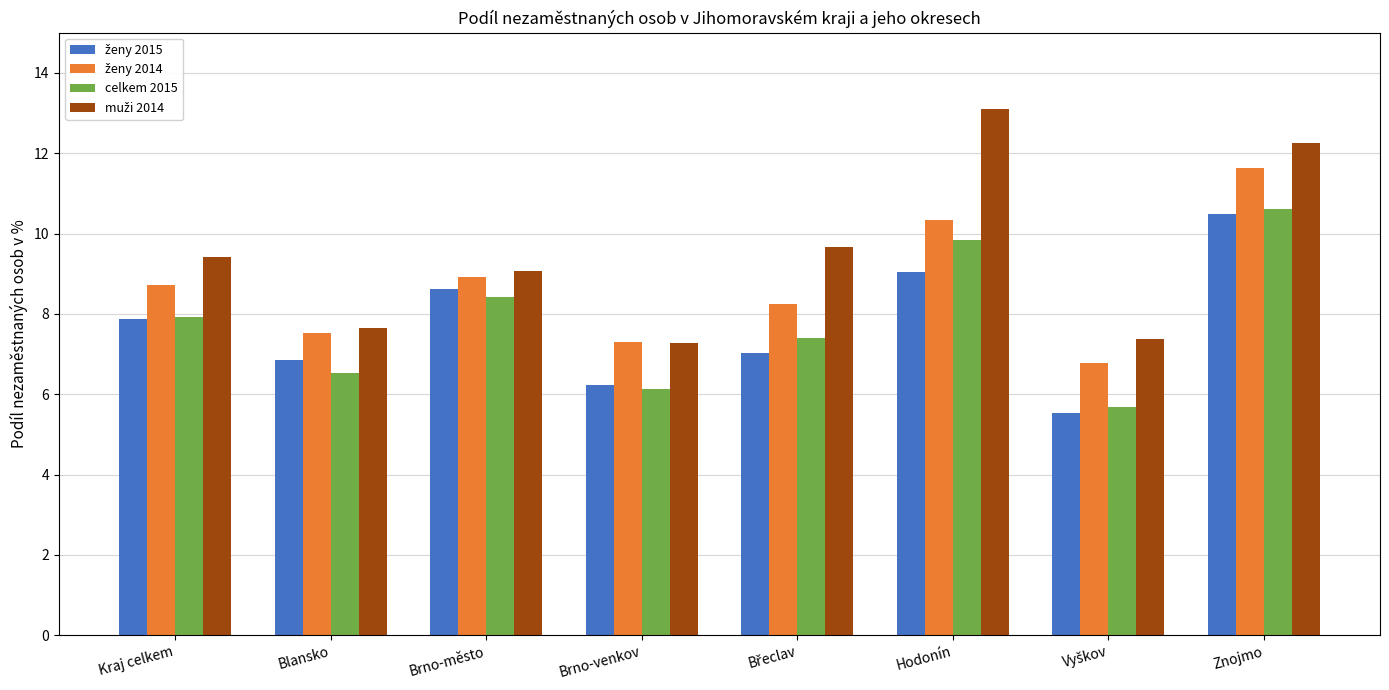

What is the label of the 2nd bar from the left?

Blansko